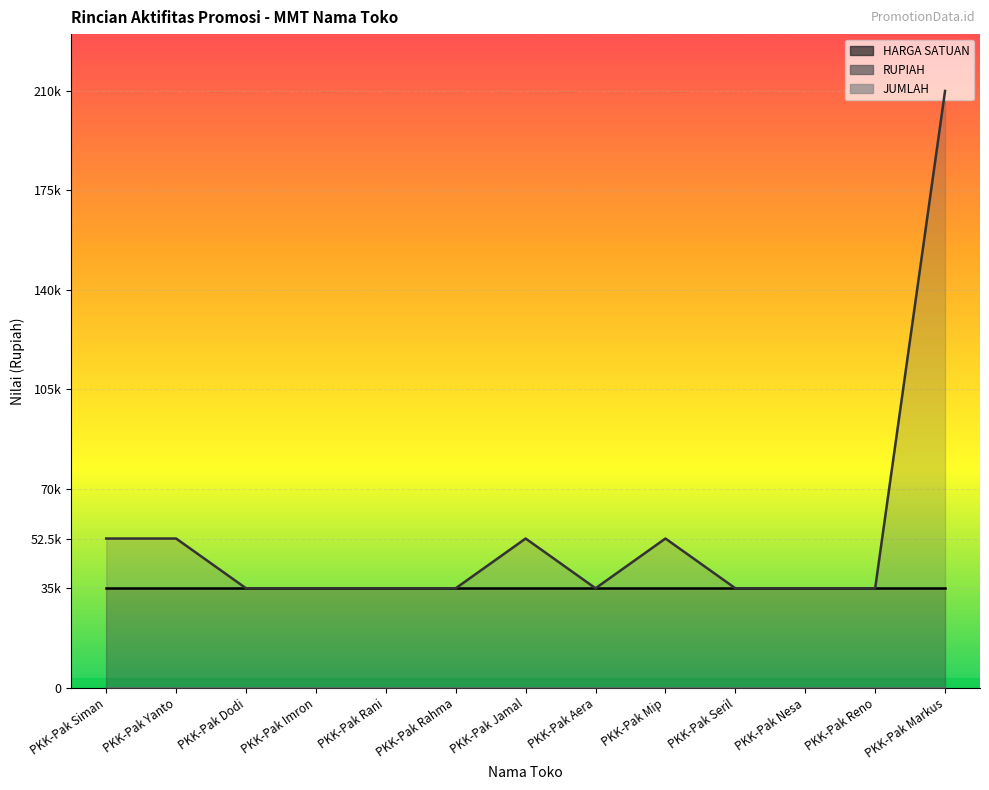

What is the minimum value for JUMLAH?

1